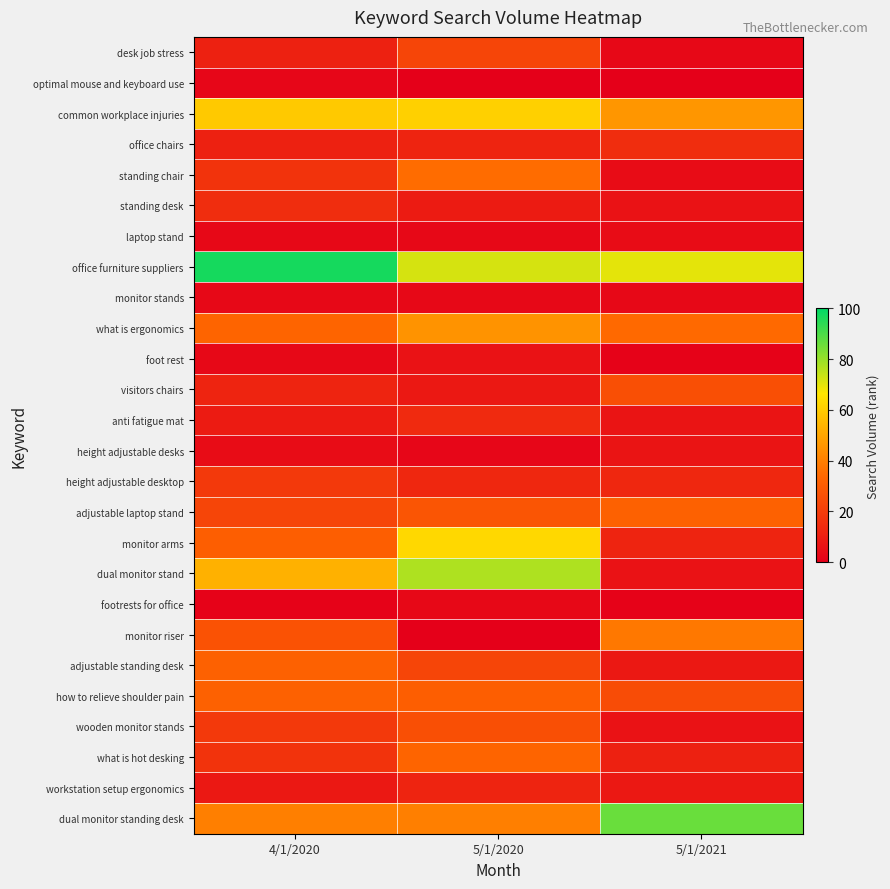

At 5/1/2021, list the series in order from largest to smallest.

dual monitor standing desk, office furniture suppliers, common workplace injuries, monitor riser, what is ergonomics, adjustable laptop stand, visitors chairs, how to relieve shoulder pain, office chairs, height adjustable desktop, monitor arms, what is hot desking, adjustable standing desk, workstation setup ergonomics, anti fatigue mat, height adjustable desks, standing desk, dual monitor stand, wooden monitor stands, standing chair, laptop stand, desk job stress, monitor stands, foot rest, footrests for office, optimal mouse and keyboard use